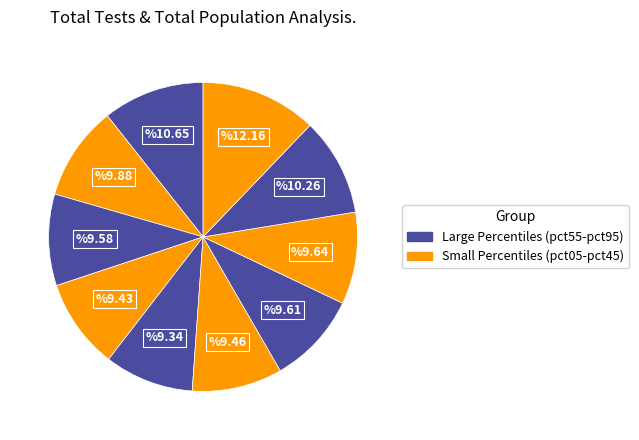

To the nearest percent, what is the difference between the largest and smallest slice percentages?

3%